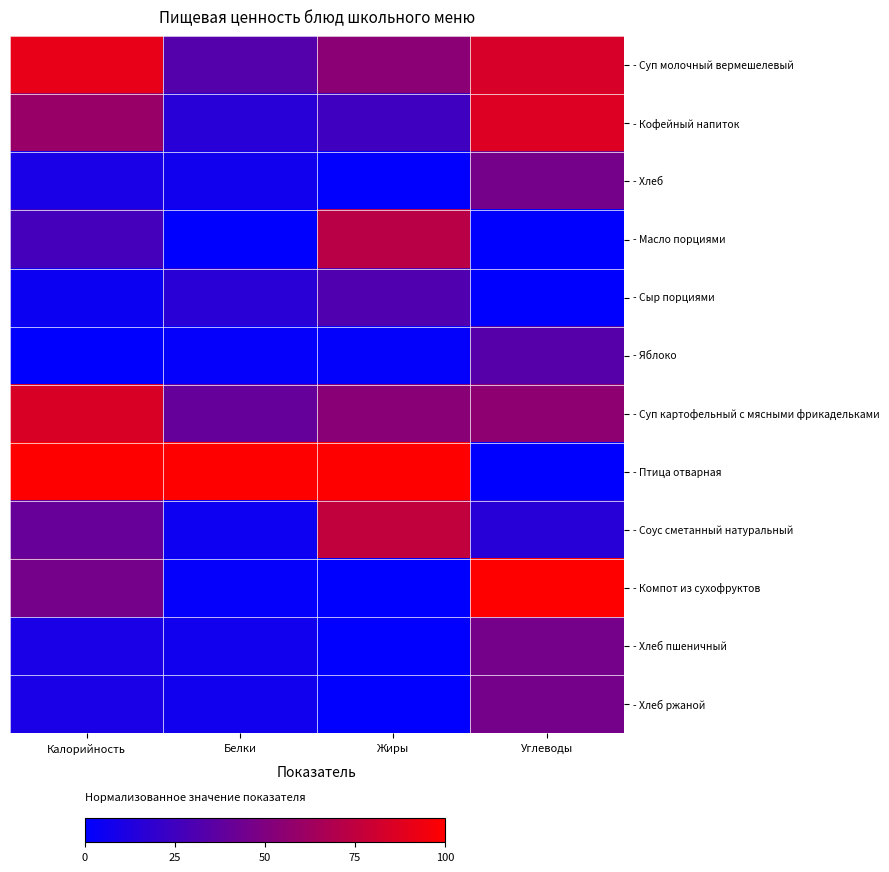

Which series has the largest total across all categories?

- Птица отварная